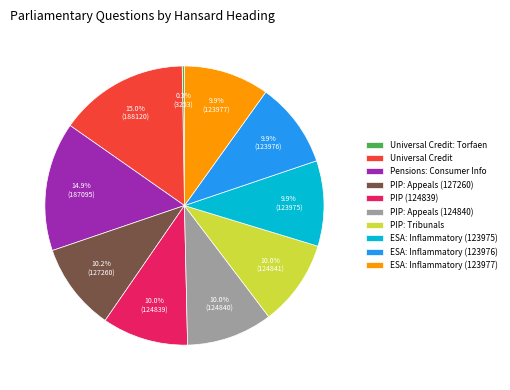

Is the sum of PIP: Appeals (124840) and ESA: Inflammatory (123977) greater than half?

No